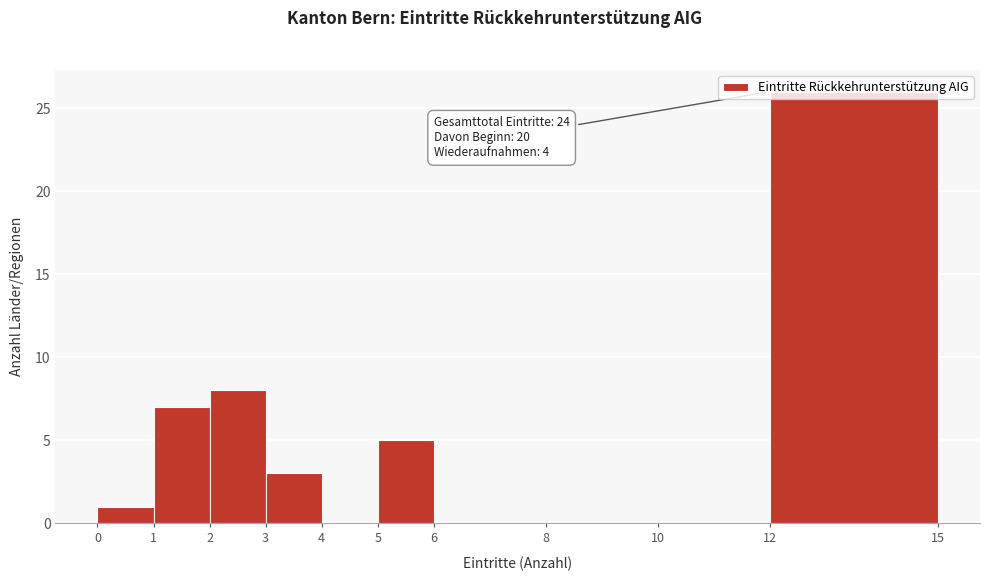

Over which range of the x-axis is the bar tallest?

12 to 15